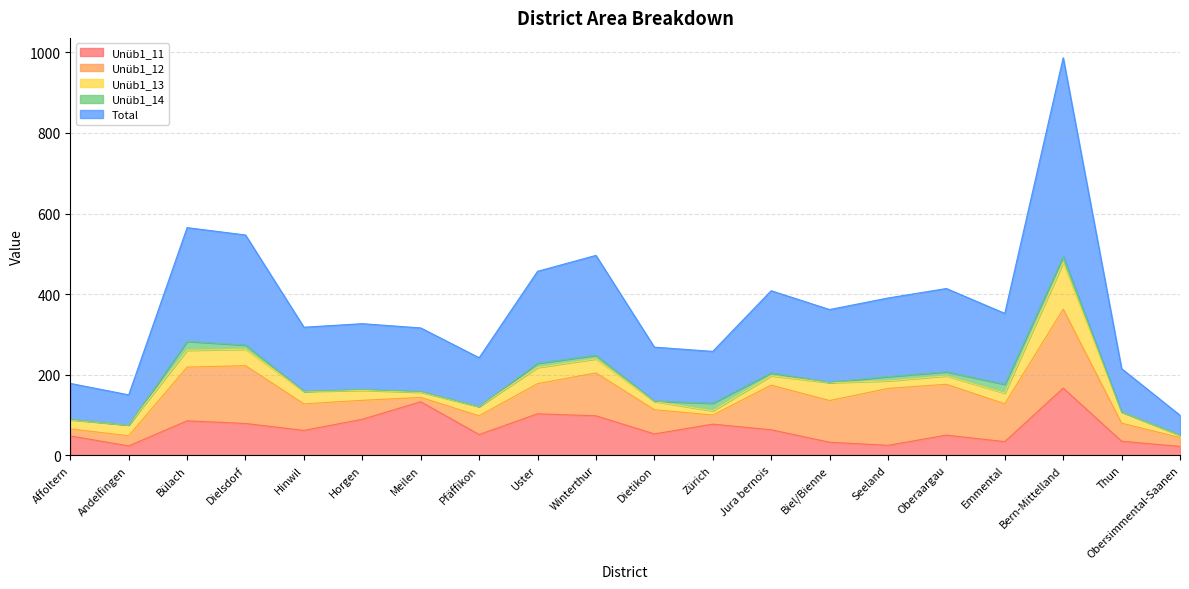

True or false: Unüb1_13 and Total intersect in this chart.

False